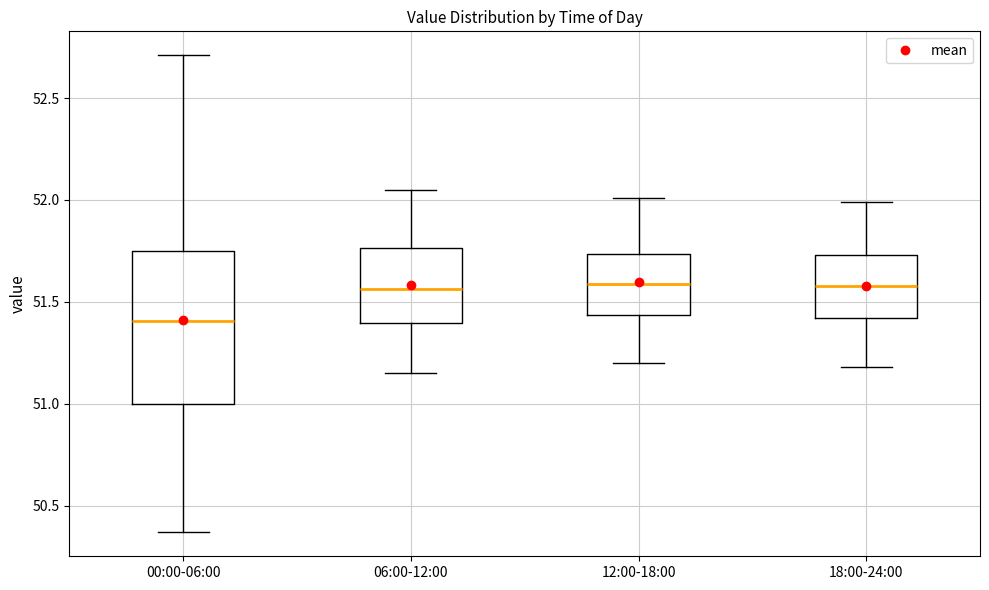

Reading left to right, transcribe this box plot: for each box, give where its median line is, the range the box spans, and where its two whiskers end, as read against the y-axis. The values are not printed on the chart, so give them approximately, as read against the axis.

00:00-06:00: median 51.40, box 51.00 to 51.75, whiskers 50.35 to 52.70
06:00-12:00: median 51.55, box 51.40 to 51.75, whiskers 51.15 to 52.05
12:00-18:00: median 51.60, box 51.45 to 51.75, whiskers 51.20 to 52.00
18:00-24:00: median 51.60, box 51.40 to 51.75, whiskers 51.20 to 52.00